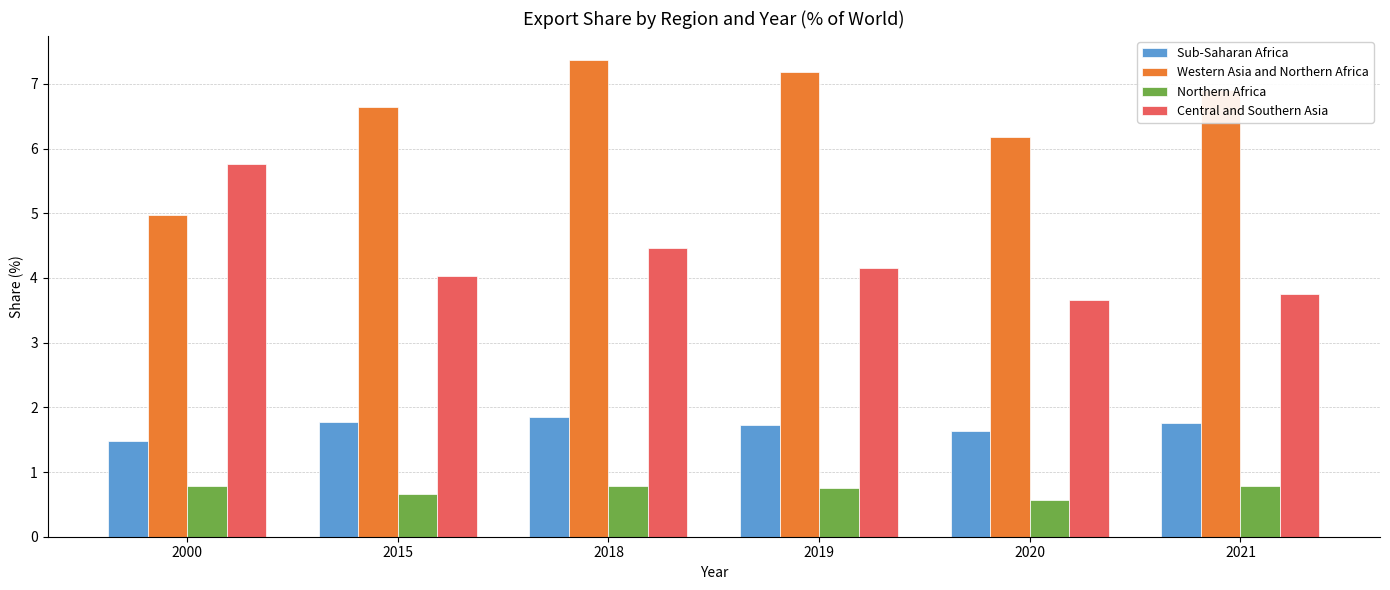

How many categories are shown in the chart?

6